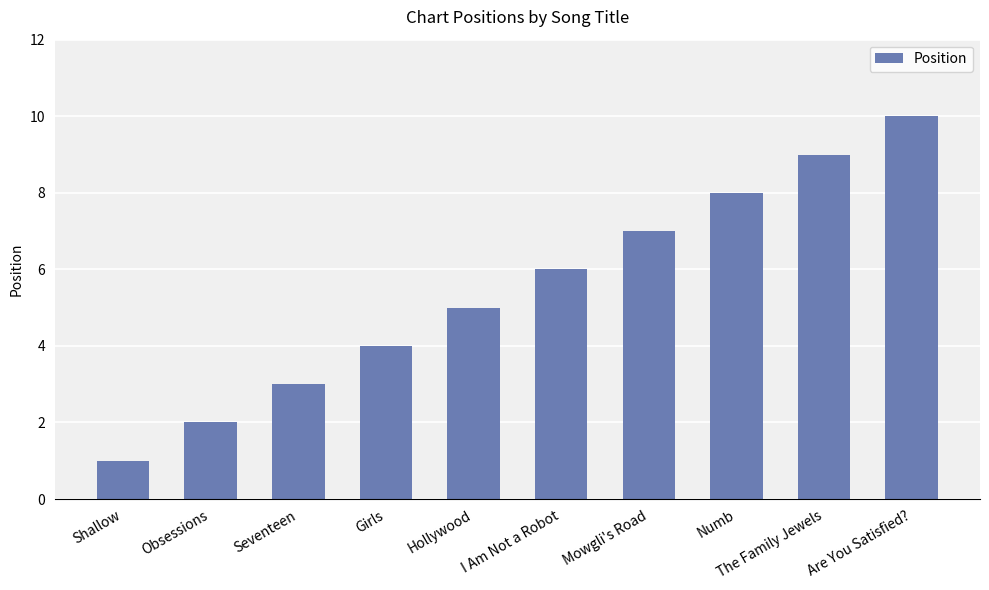

List the labels in order of value, smallest first.

Shallow, Obsessions, Seventeen, Girls, Hollywood, I Am Not a Robot, Mowgli's Road, Numb, The Family Jewels, Are You Satisfied?